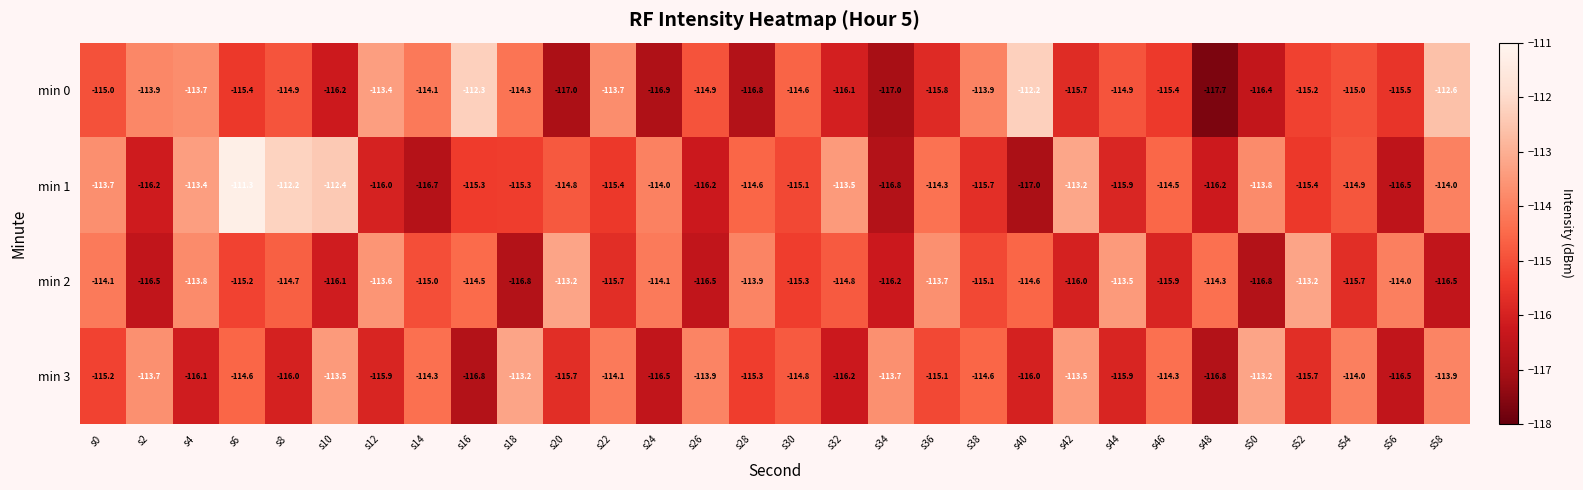

Which series has the widest spread of values?

min 1